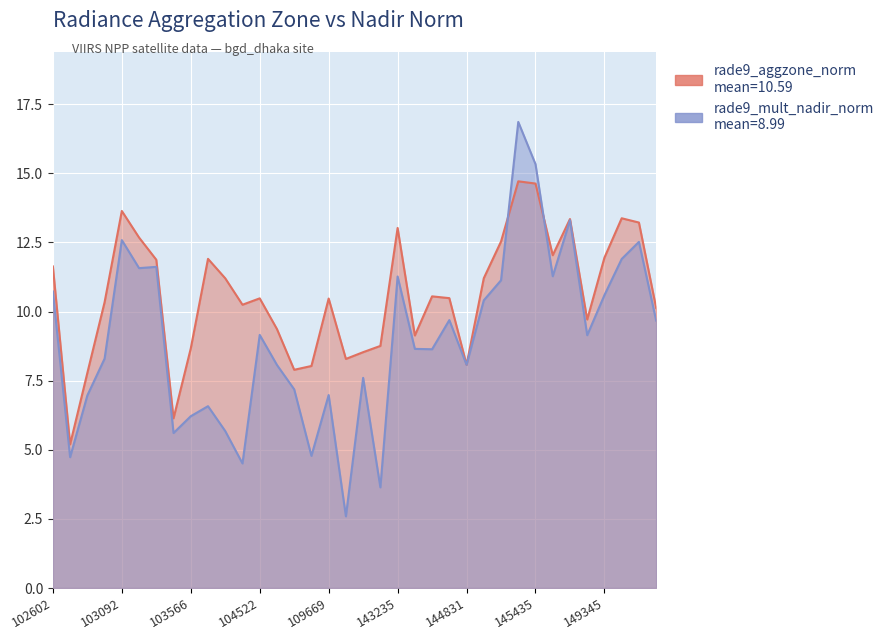

Reading left to right, what are all the values shown in this chart?

rade9_aggzone_norm: 102602=11.6	102724=5.2	102845=7.8	102964=10.3	103092=13.6	103211=12.7	103330=11.9	103448=6.1	103566=8.7	103694=11.9	104397=11.2	104405=10.2	104522=10.5	107560=9.4	109147=7.9	109495=8.0	109669=10.5	115692=8.3	115818=8.5	132023=8.8	143235=13.0	143835=9.1	144028=10.6	144634=10.5	144831=8.1	145027=11.2	145227=12.5	145241=14.7	145435=14.6	145624=12.0	148951=13.3	149155=9.7	149345=12.0	149538=13.4	149734=13.2	149921=10.1
rade9_mult_nadir_norm: 102602=10.7	102724=4.7	102845=7.0	102964=8.3	103092=12.6	103211=11.6	103330=11.6	103448=5.6	103566=6.2	103694=6.6	104397=5.7	104405=4.5	104522=9.2	107560=8.1	109147=7.2	109495=4.8	109669=7.0	115692=2.6	115818=7.6	132023=3.6	143235=11.3	143835=8.7	144028=8.6	144634=9.7	144831=8.1	145027=10.4	145227=11.1	145241=16.9	145435=15.3	145624=11.3	148951=13.3	149155=9.1	149345=10.6	149538=11.9	149734=12.5	149921=9.7